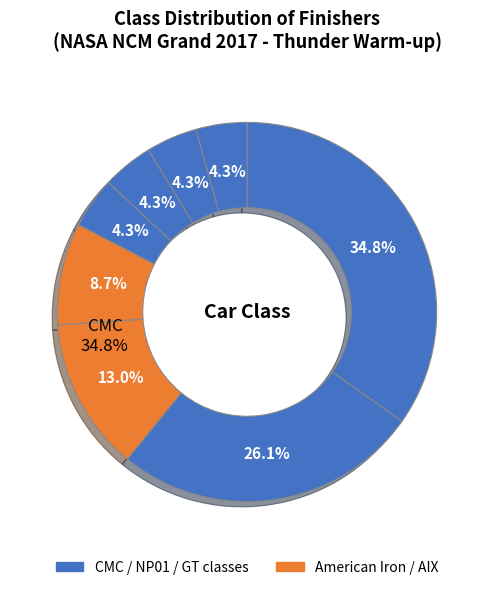

To the nearest percent, what percentage of the pie is NP01?

4%